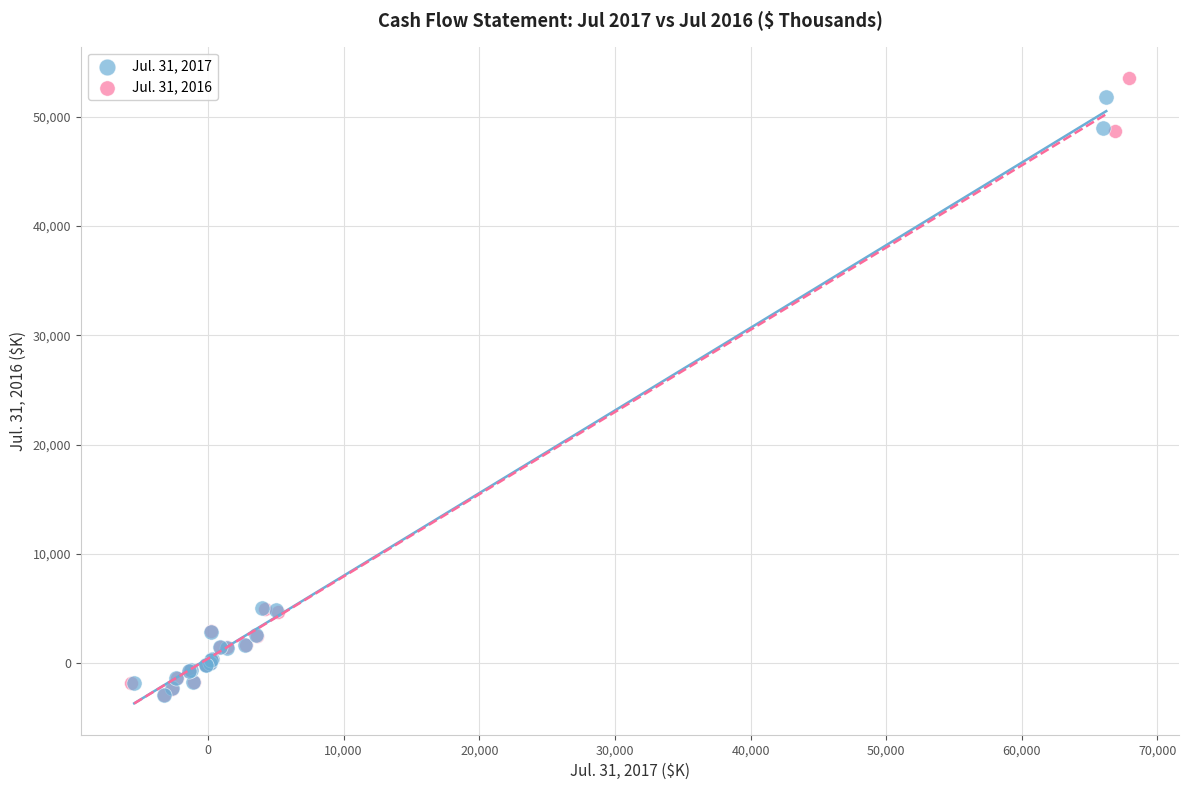

Which series has the widest spread of Y values?

Jul. 31, 2016